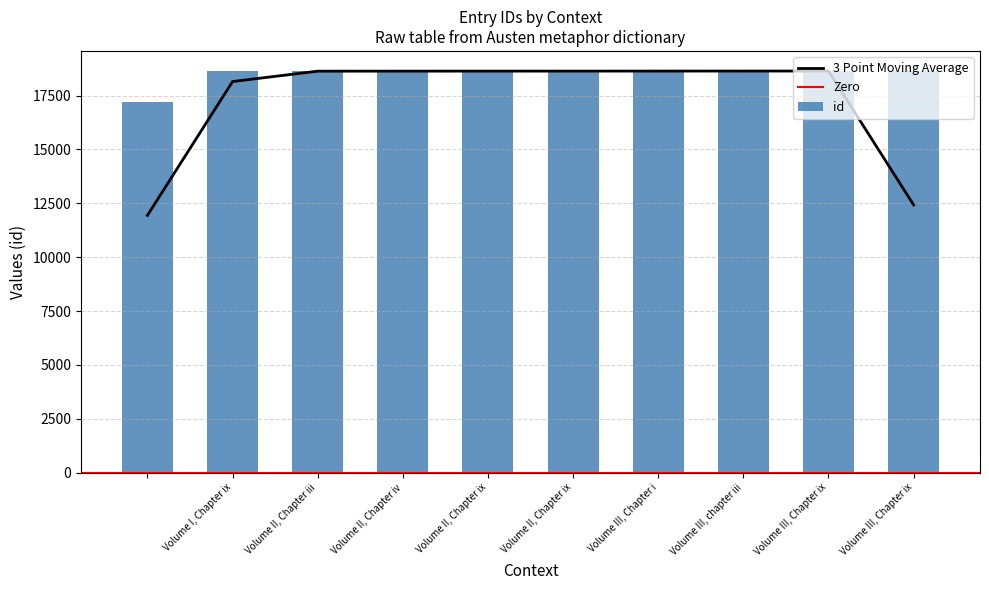

Where does the data first go above 18637?

Volume III, Chapter i